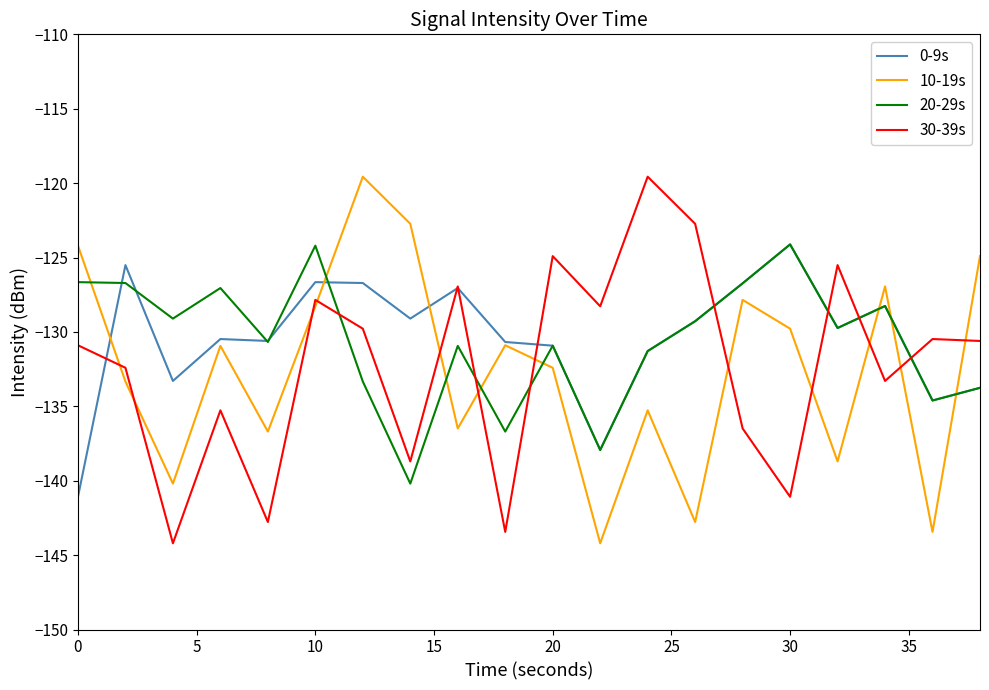

What is the minimum value shown in the chart?

-144.2